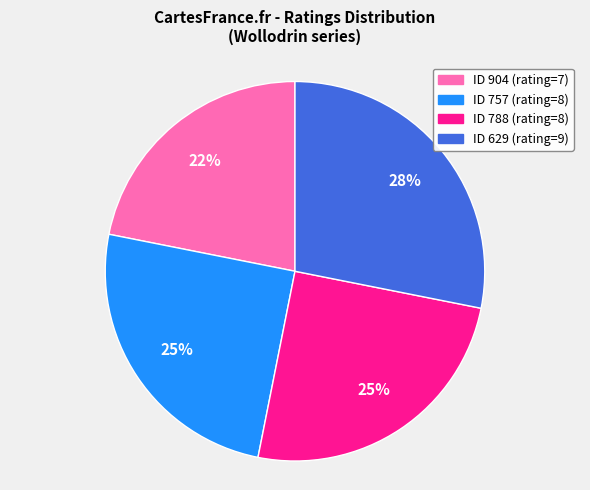

Is there a majority slice in this chart?

No